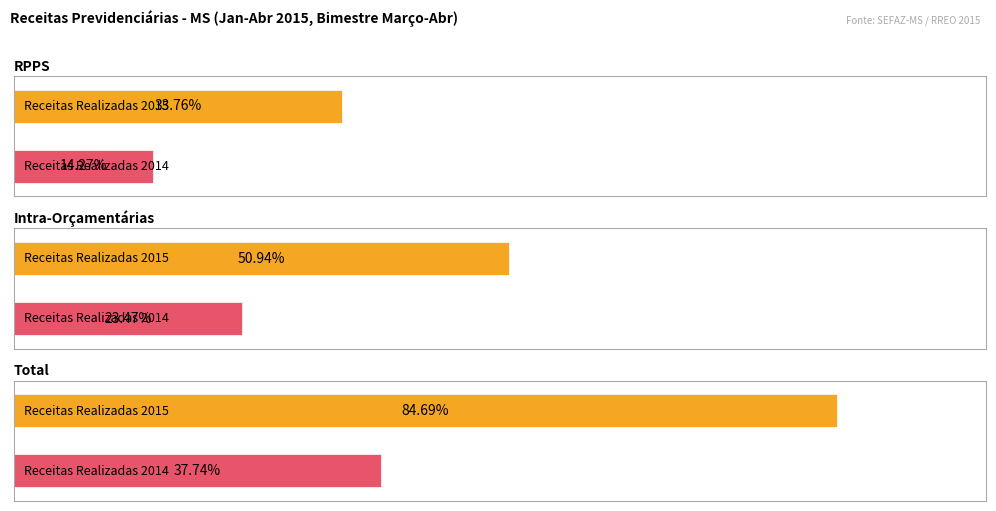

Which label corresponds to the largest value in the chart?

TOTAL DAS RECEITAS PREVIDENCIÁRIAS